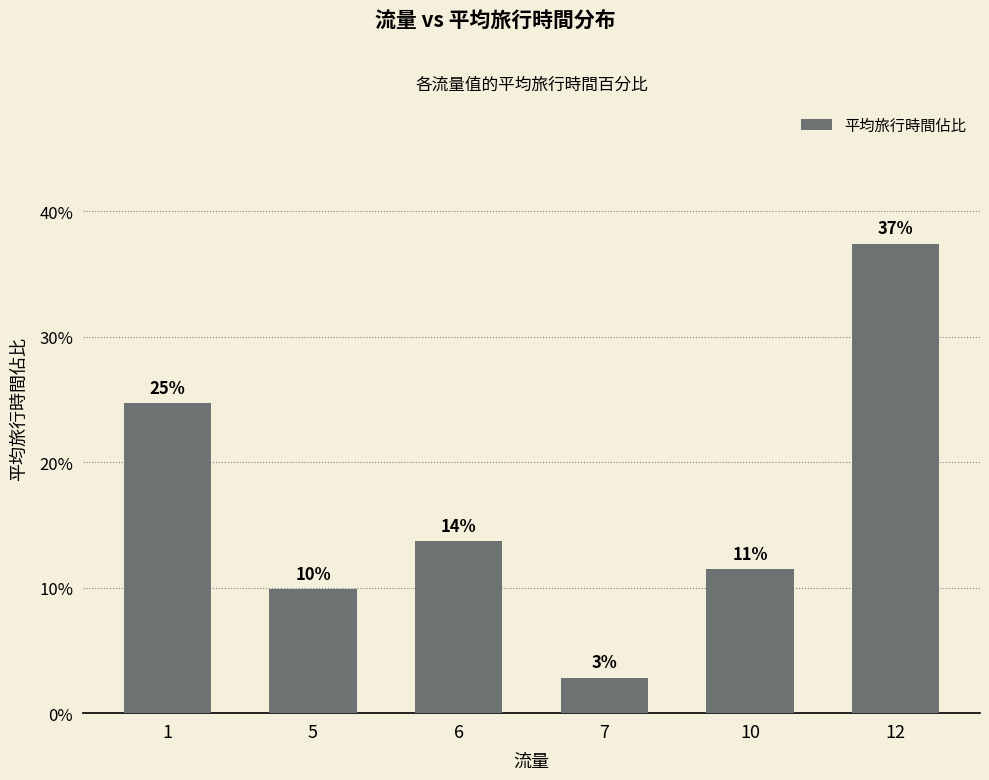

Reading left to right, extract all data points from this chart.

24.7	9.9	13.7	2.8	11.5	37.4